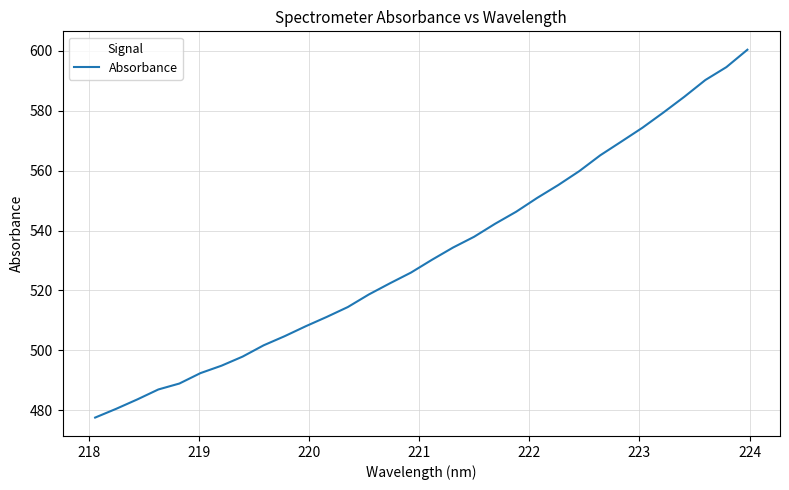

What is the minimum value shown in the chart?

477.6